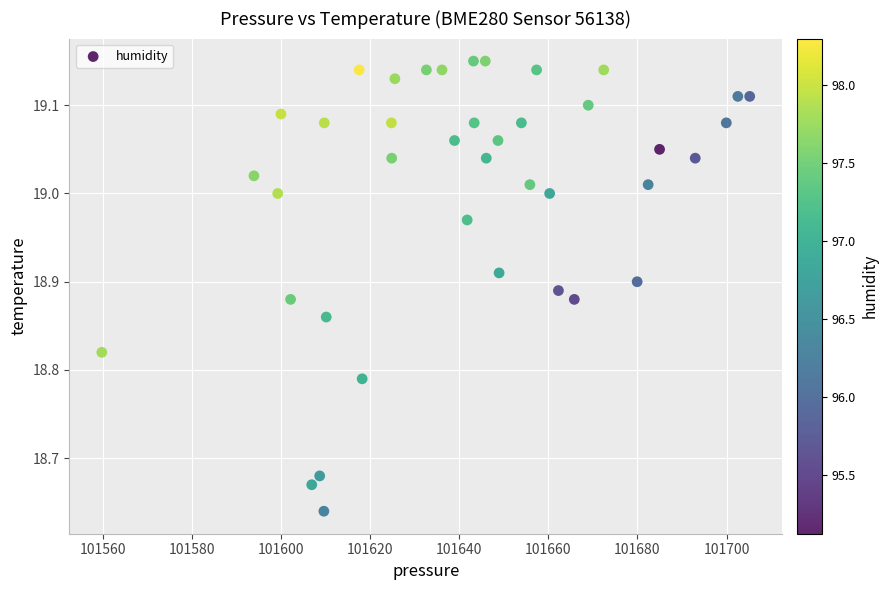

What is the range of Y values (max minus min)?

0.5